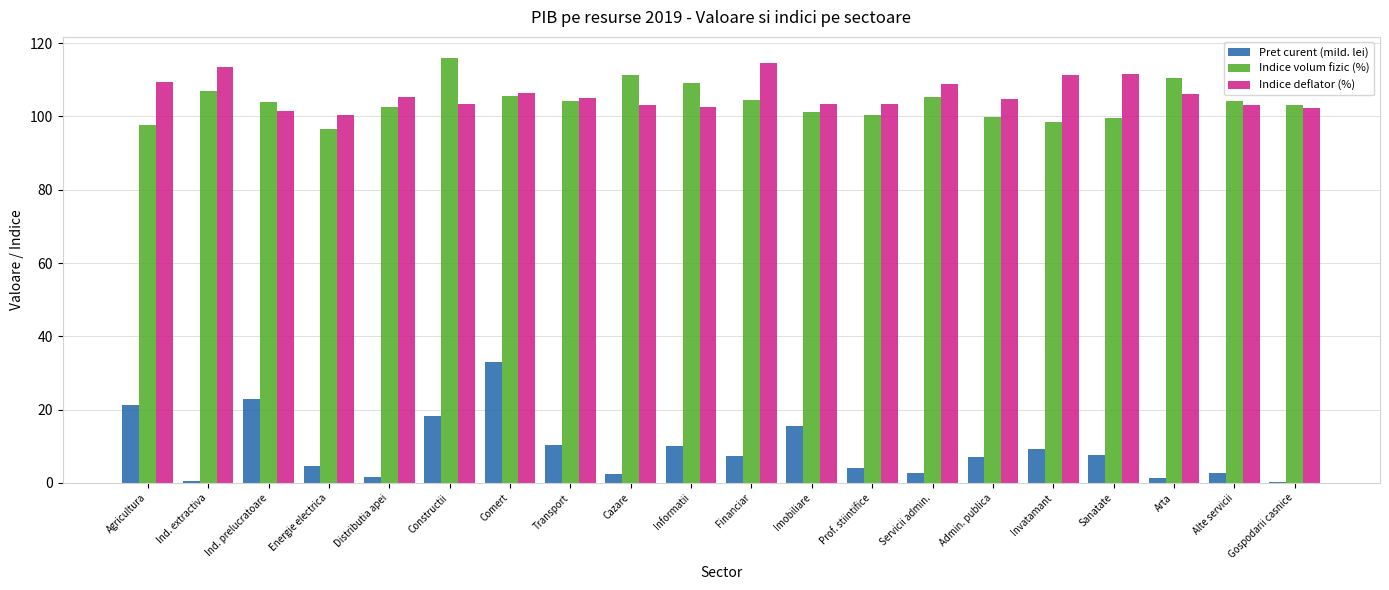

The value of Indice volum fizic (%) at Ind. extractiva is 107.1. True or false?

True